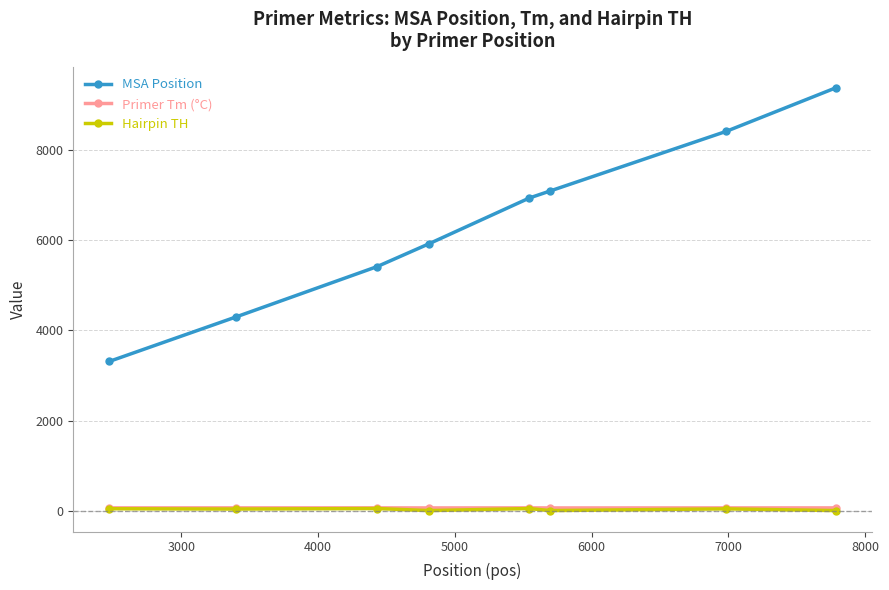

Which series has the largest total across all categories?

MSA Position